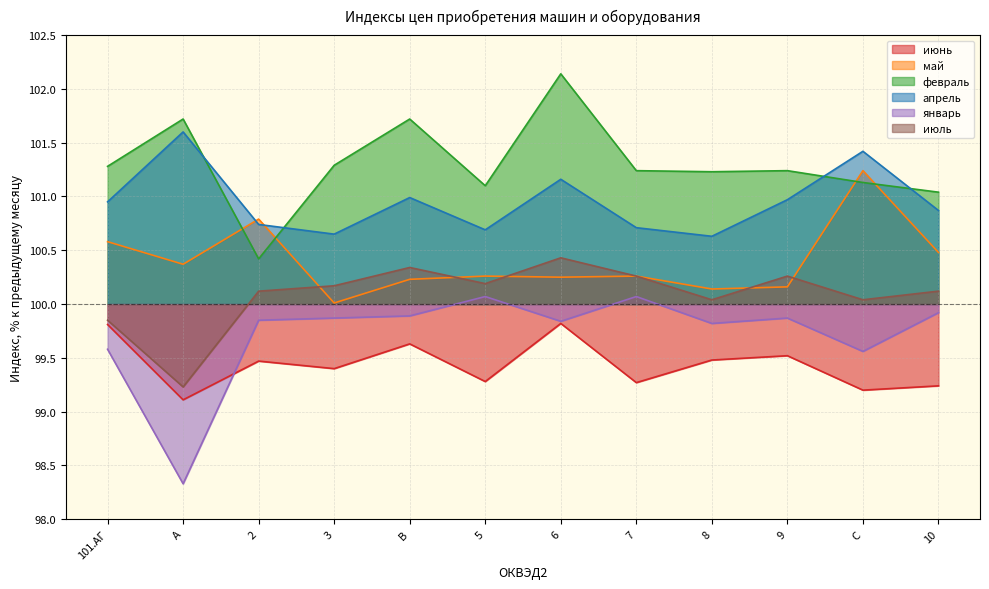

Which category has the lowest value in the апрель series?

8